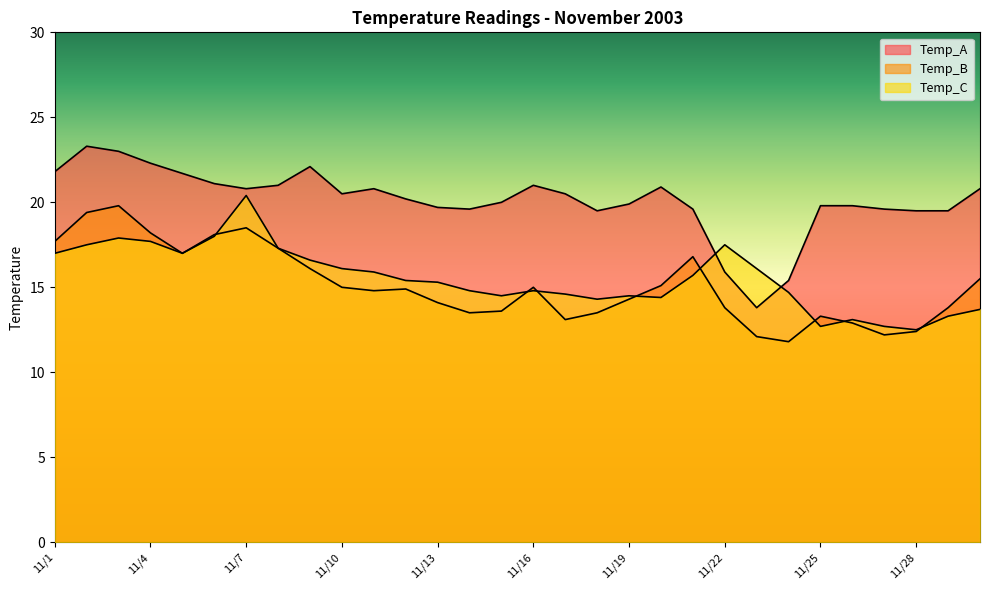

What is the highest value of the Temp_B series?

19.8